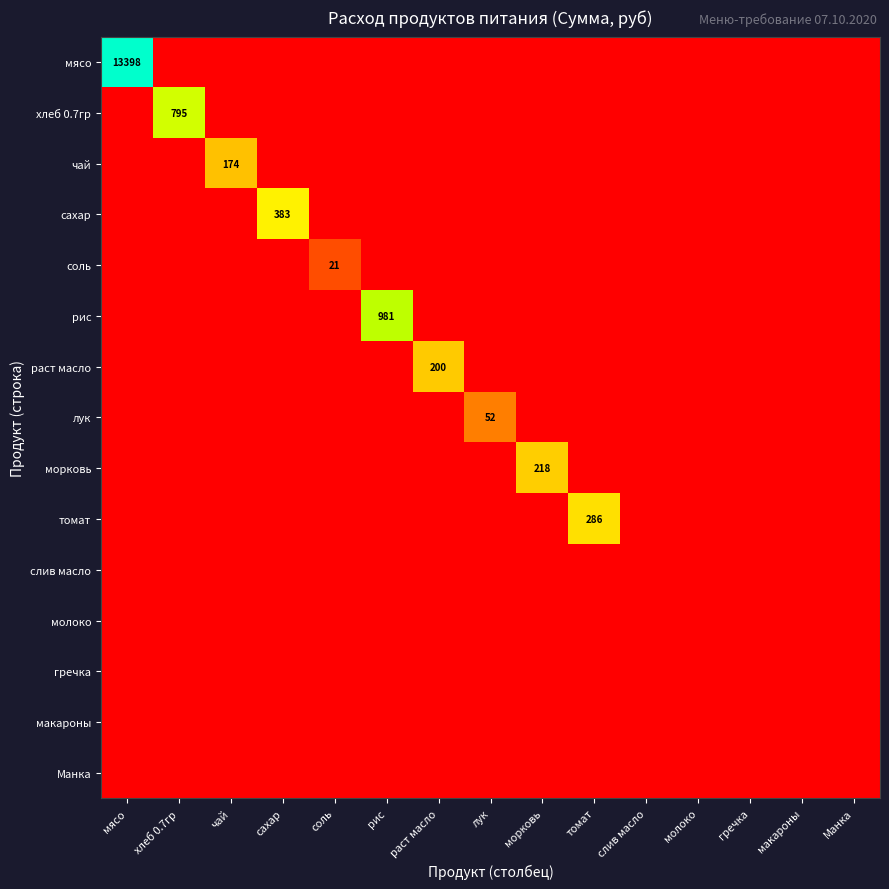

Is it true that молоко equals 0.0 at сахар?

True